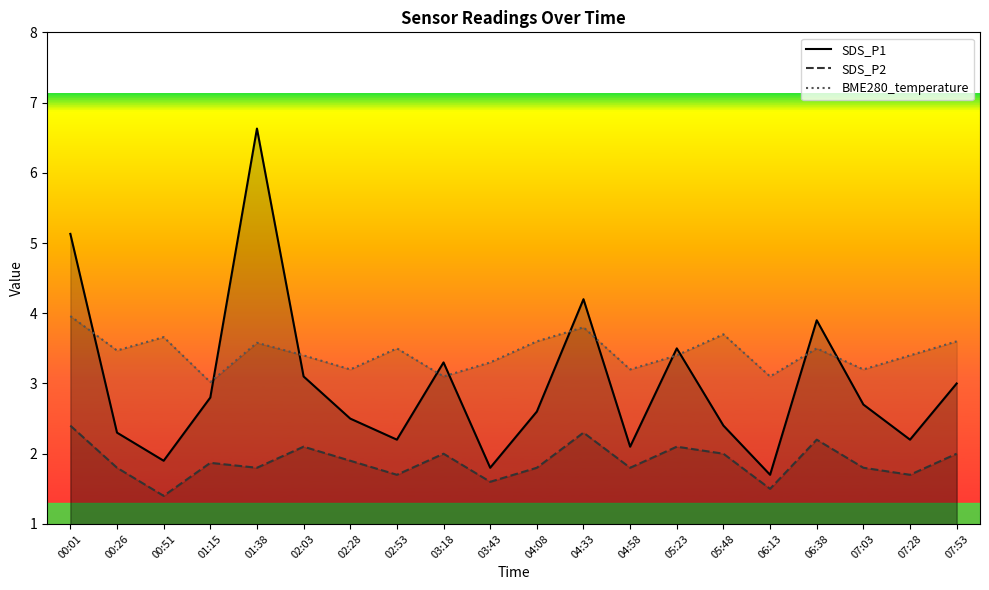

After their last crossing, which series has the higher values: SDS_P1 or BME280_temperature?

BME280_temperature